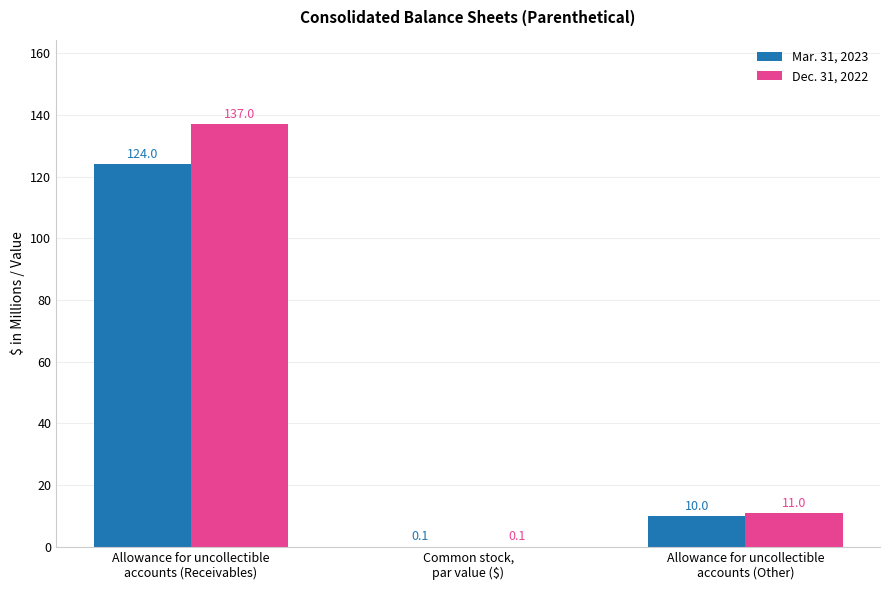

Reading left to right, extract all data points from this chart.

Mar. 31, 2023: 124.0	0.1	10.0
Dec. 31, 2022: 137.0	0.1	11.0